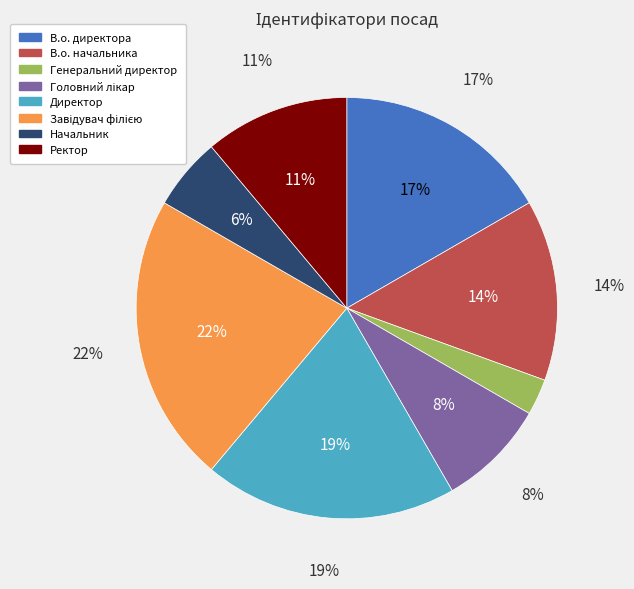

To the nearest percent, what percentage of the pie is Головний лікар?

8%